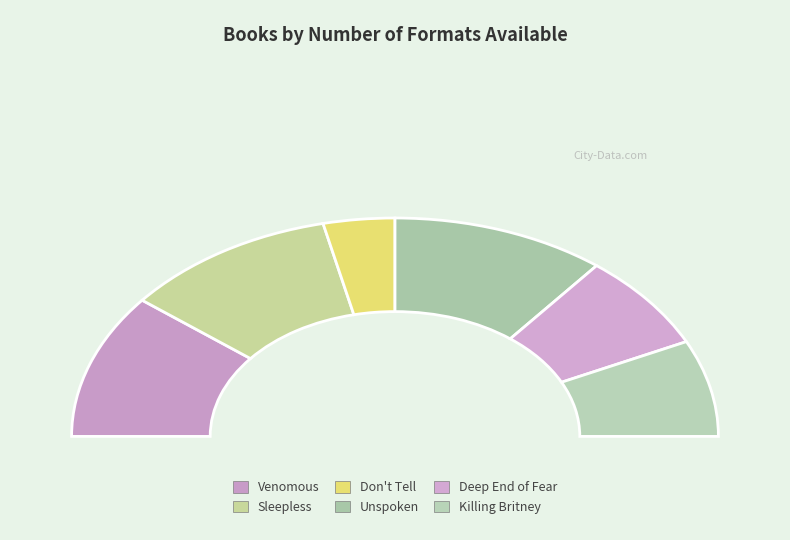

Is there any slice that represents more than half of the pie?

No